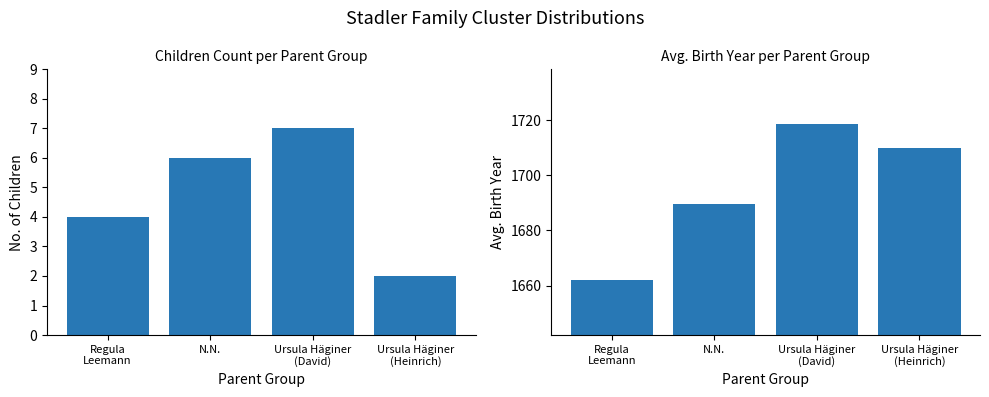

Which series has the largest range (max minus min)?

Avg Birth Year